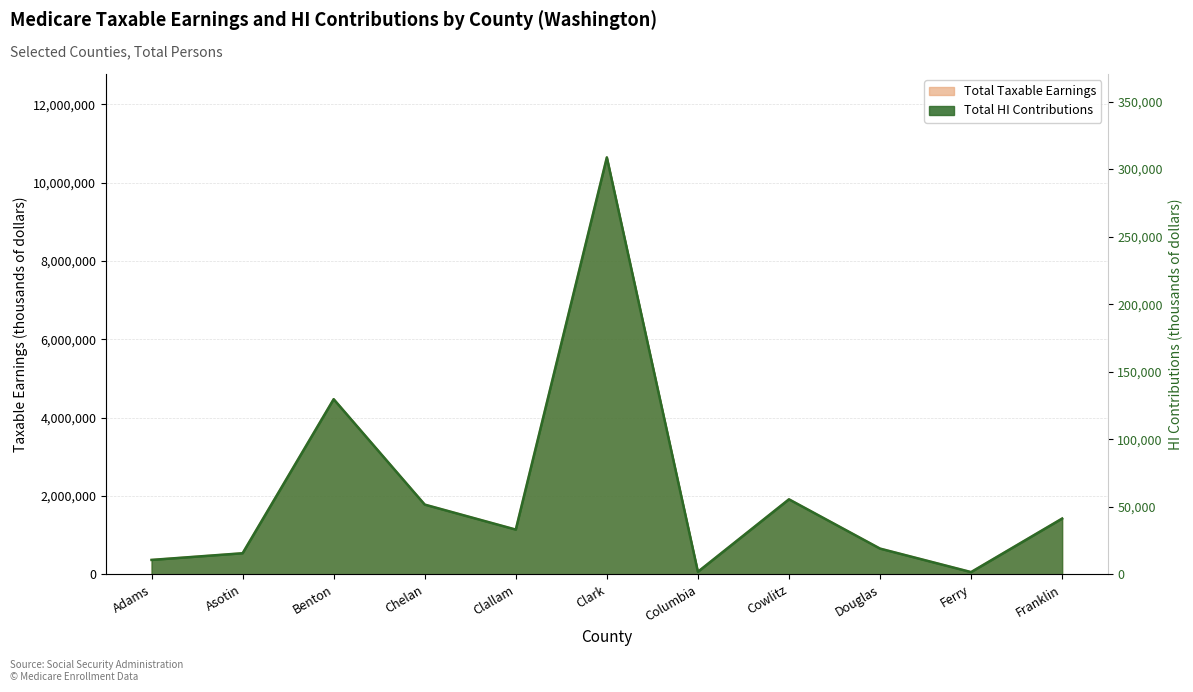

What is the average value of the Total HI Contributions series?

60843